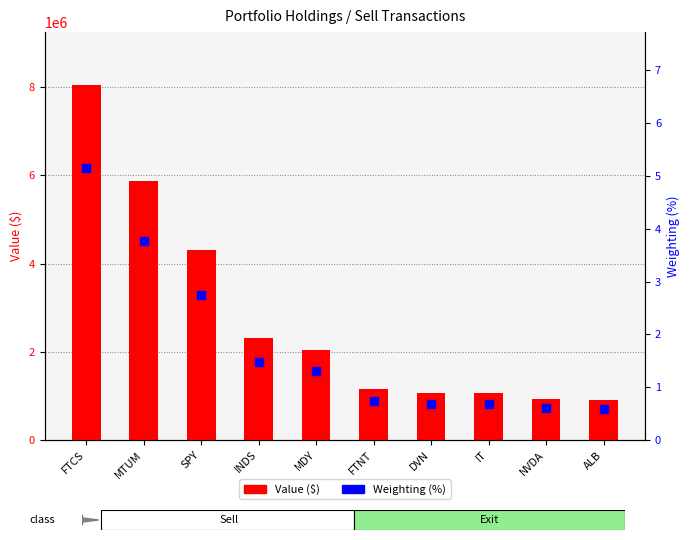

At which category is the sum across all series the highest?

FTCS